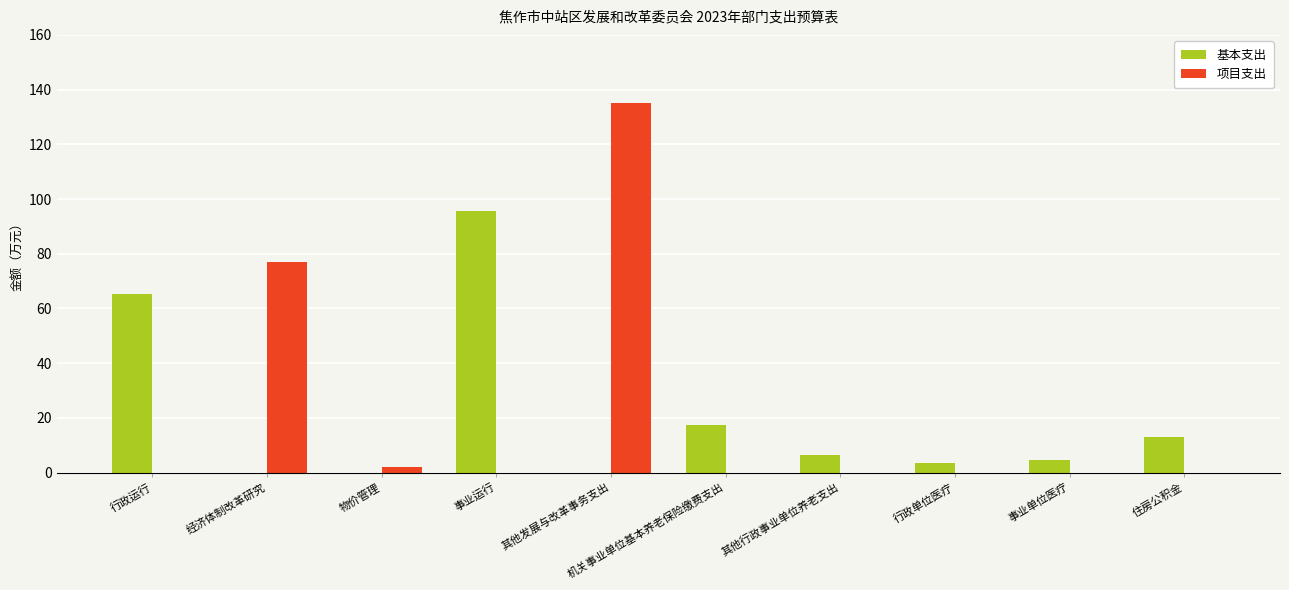

Is the value of 项目支出 at 行政运行 greater than the value of 基本支出 at 事业单位医疗?

No